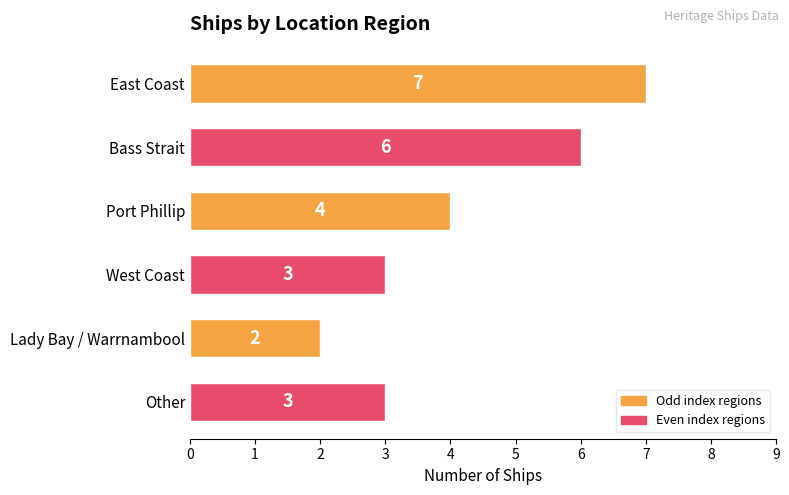

What is the greatest value displayed?

7